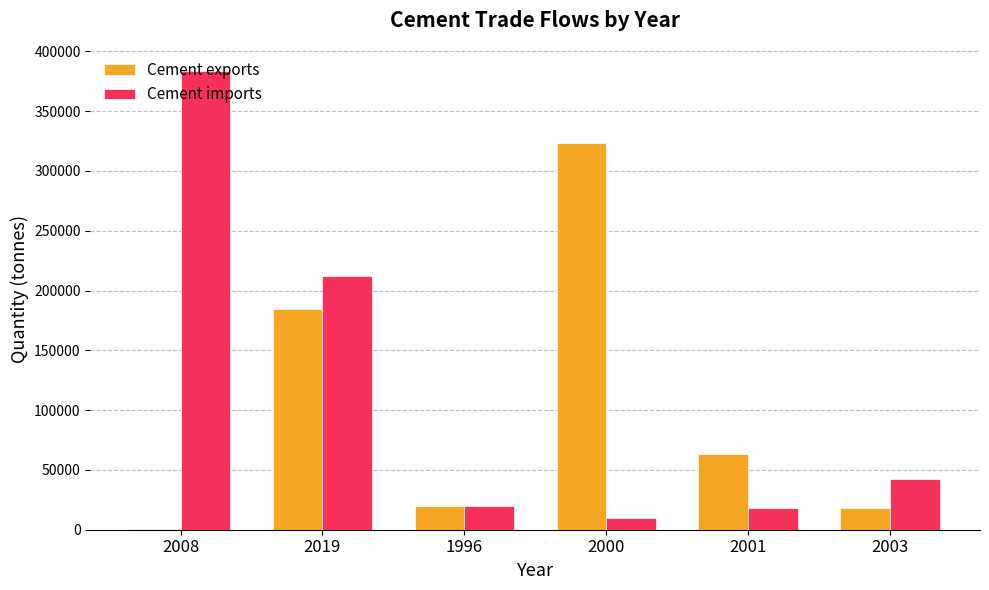

Does the chart contain stacked bars?

No